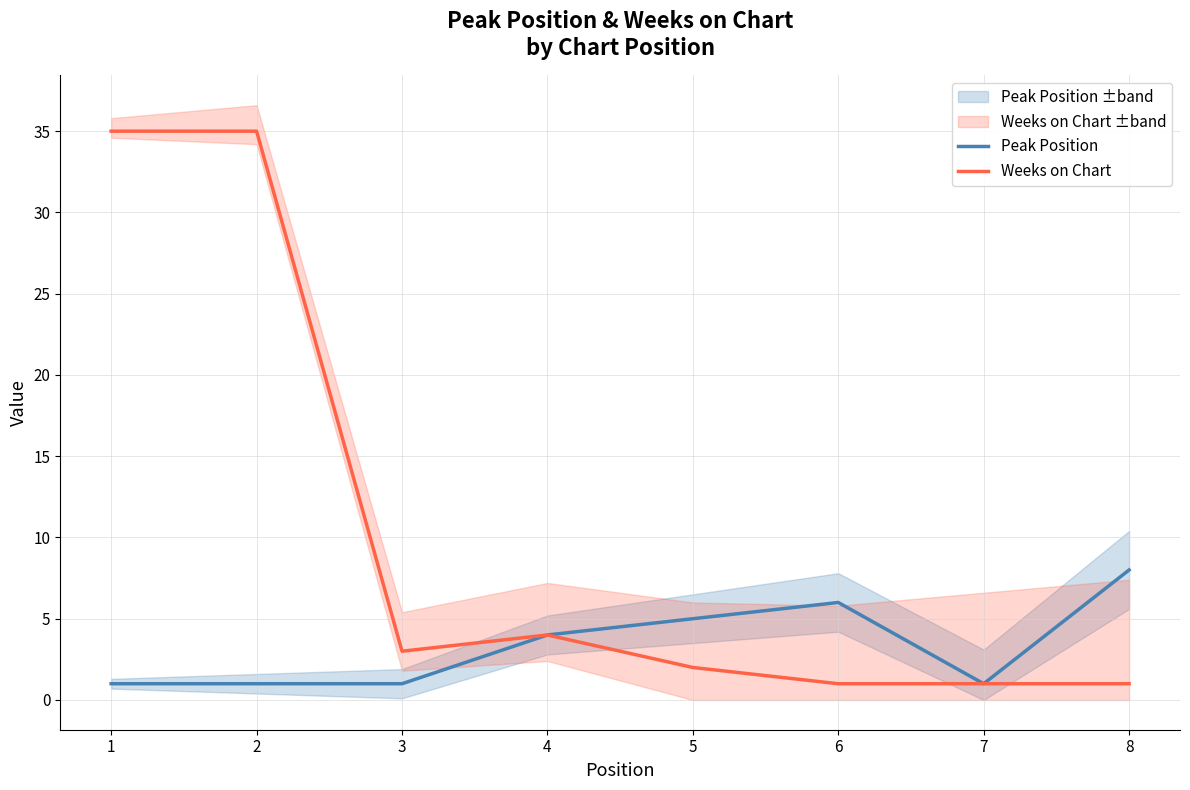

The Weeks on Chart series shows 1 at 7. True or false?

True